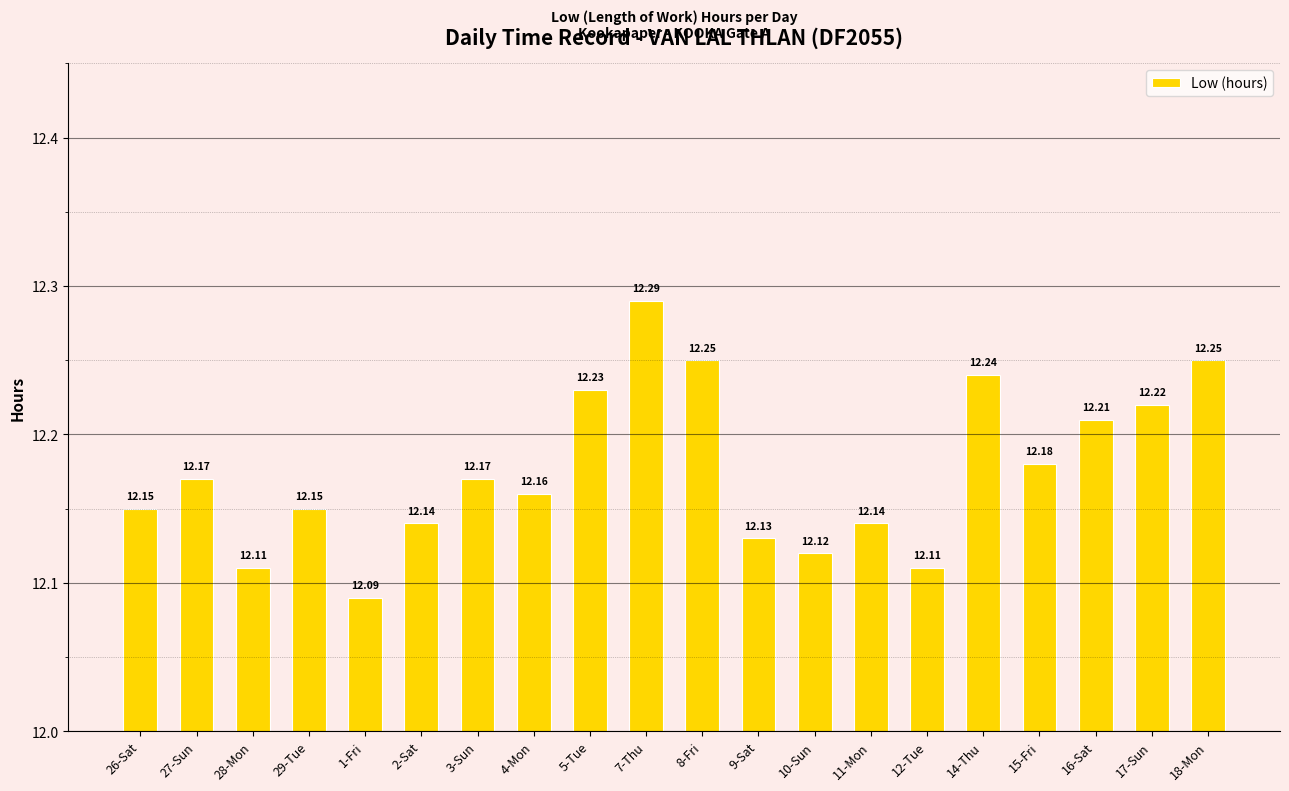

How many bars are there in total?

20